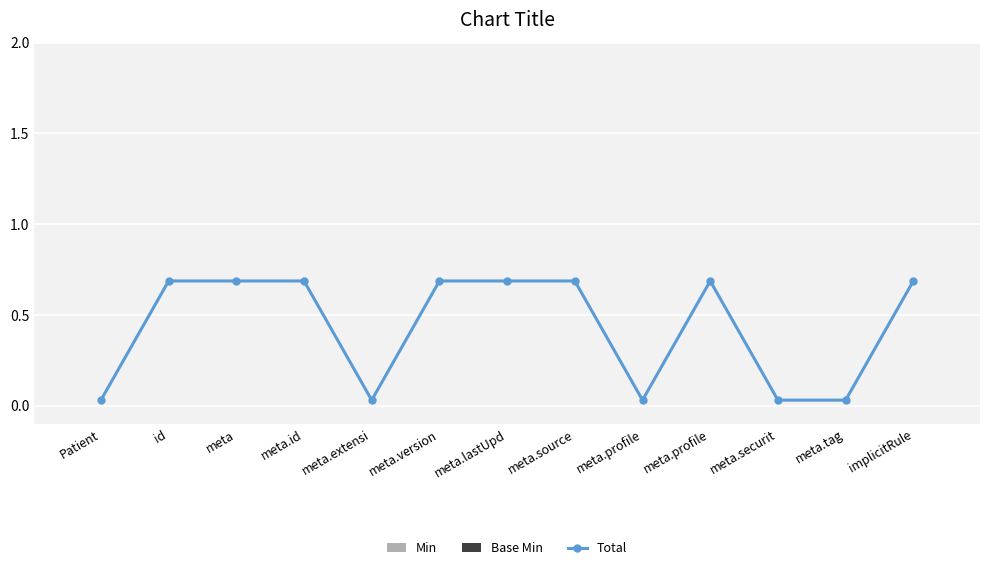

Between meta.tag and meta.id, which is larger?

meta.tag